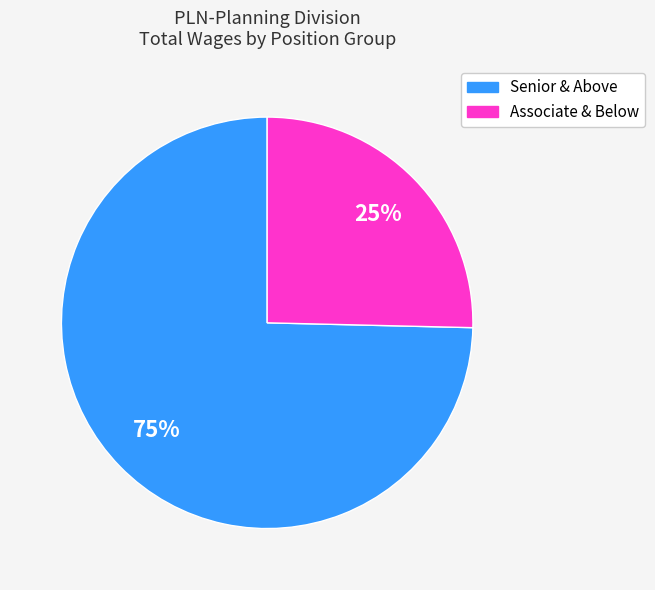

To the nearest percent, what is the average slice percentage?

50%